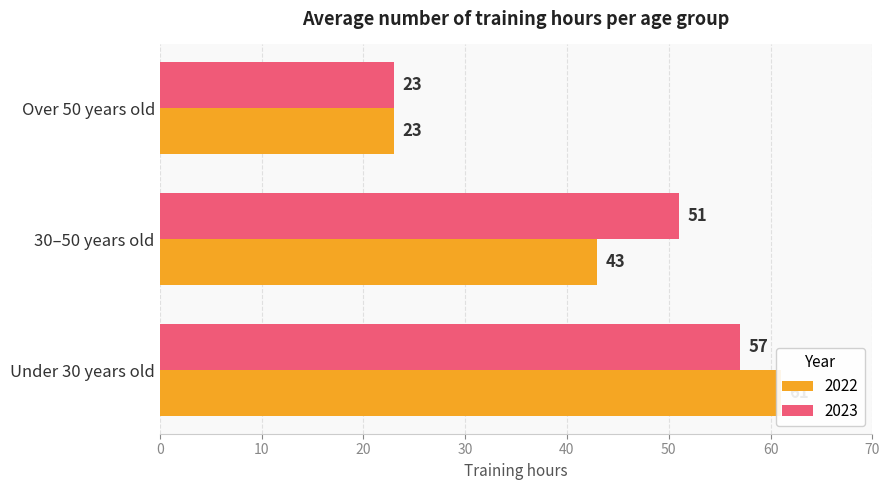

Reading left to right, what are all the values shown in this chart?

2022: 61	43	23
2023: 57	51	23